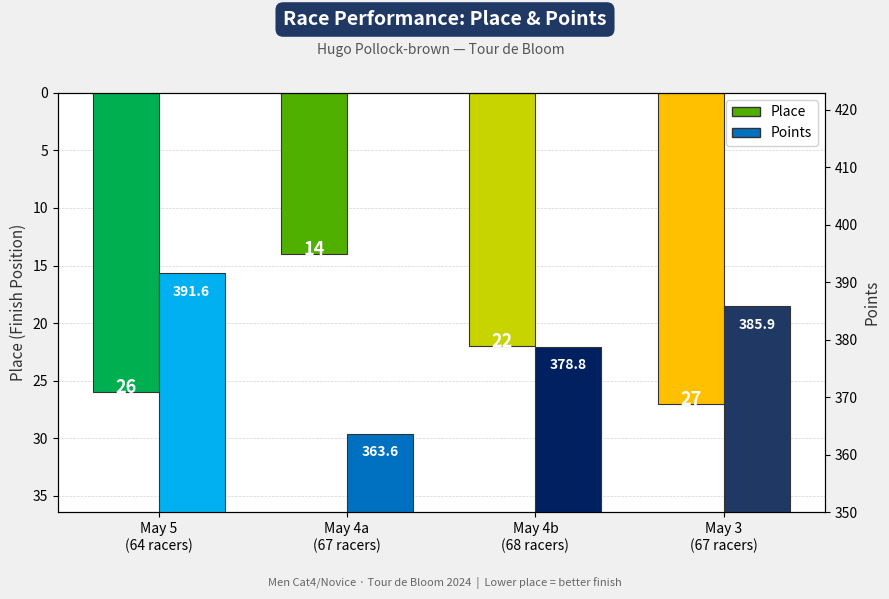

How many bars are there in each group?

2